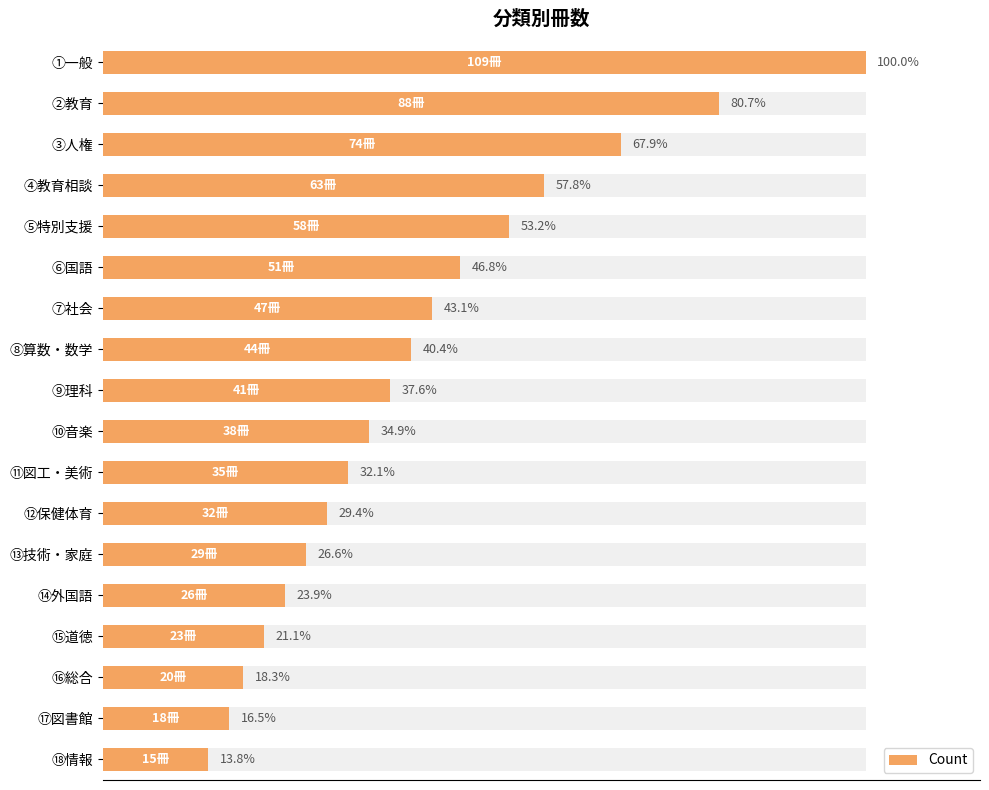

How many data points does each series have?

18